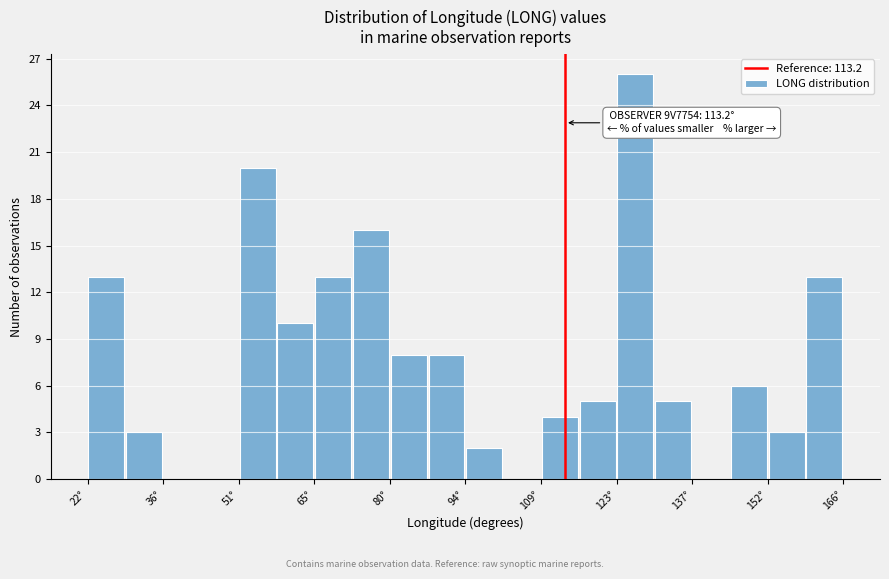

Around what value on the x-axis is the tallest bar? Give the approximate position of its centre, as read against the axis.

126